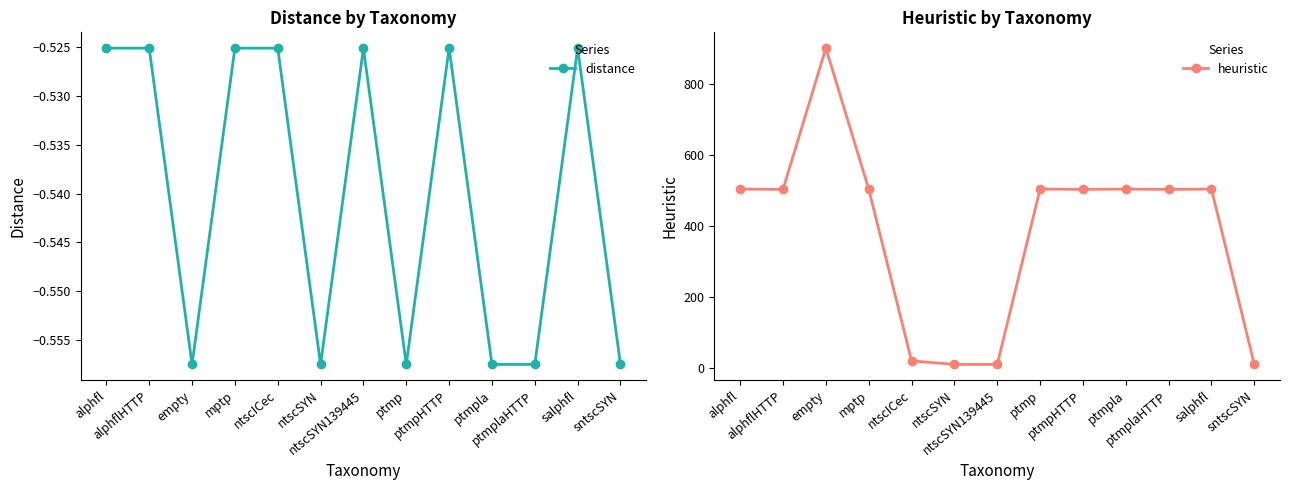

True or false: distance has more than 1 points higher than both neighbors.

True